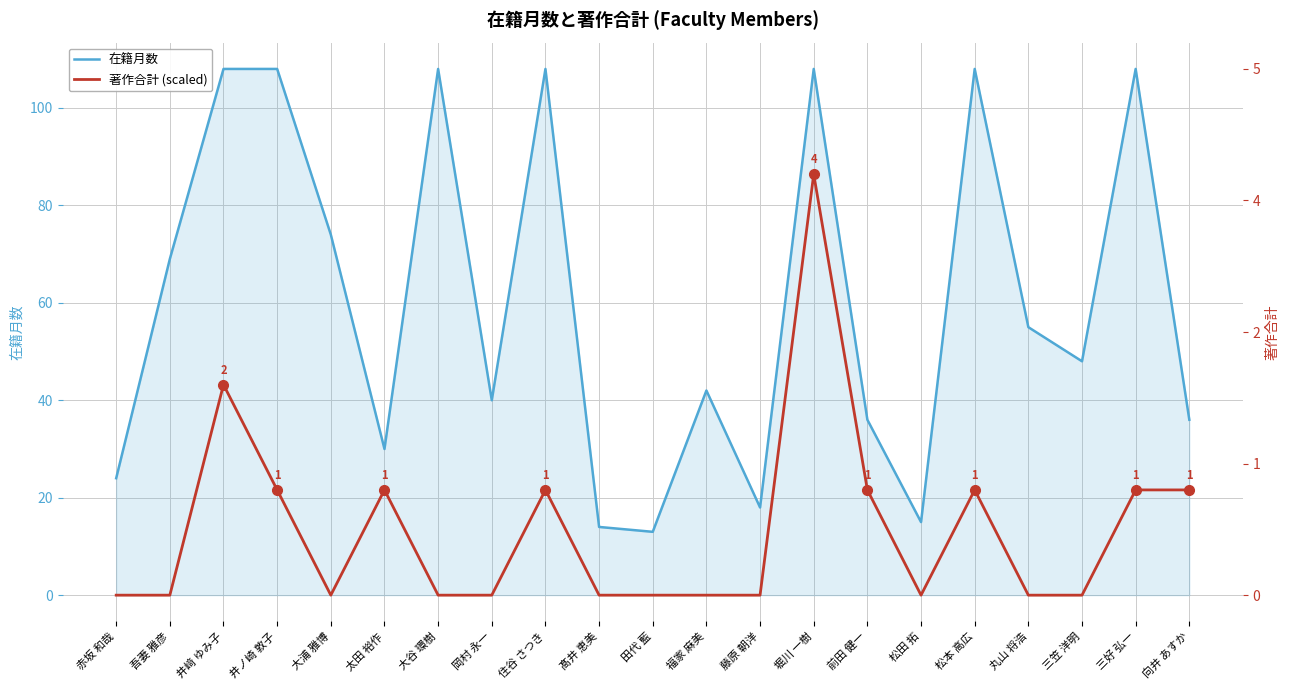

True or false: 著作合計 (scaled) and 在籍月数 cross at least once.

False